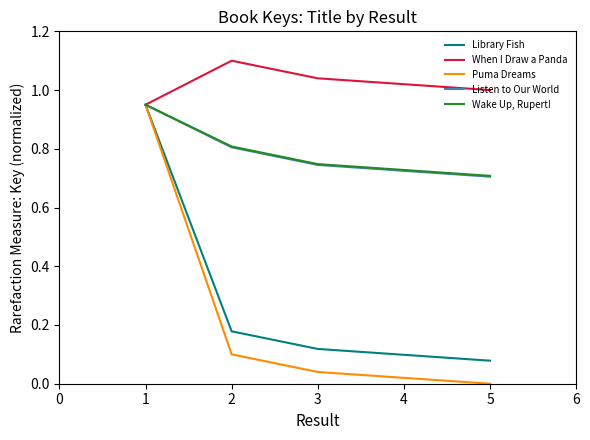

At which label is When I Draw a Panda closest to 1?

5